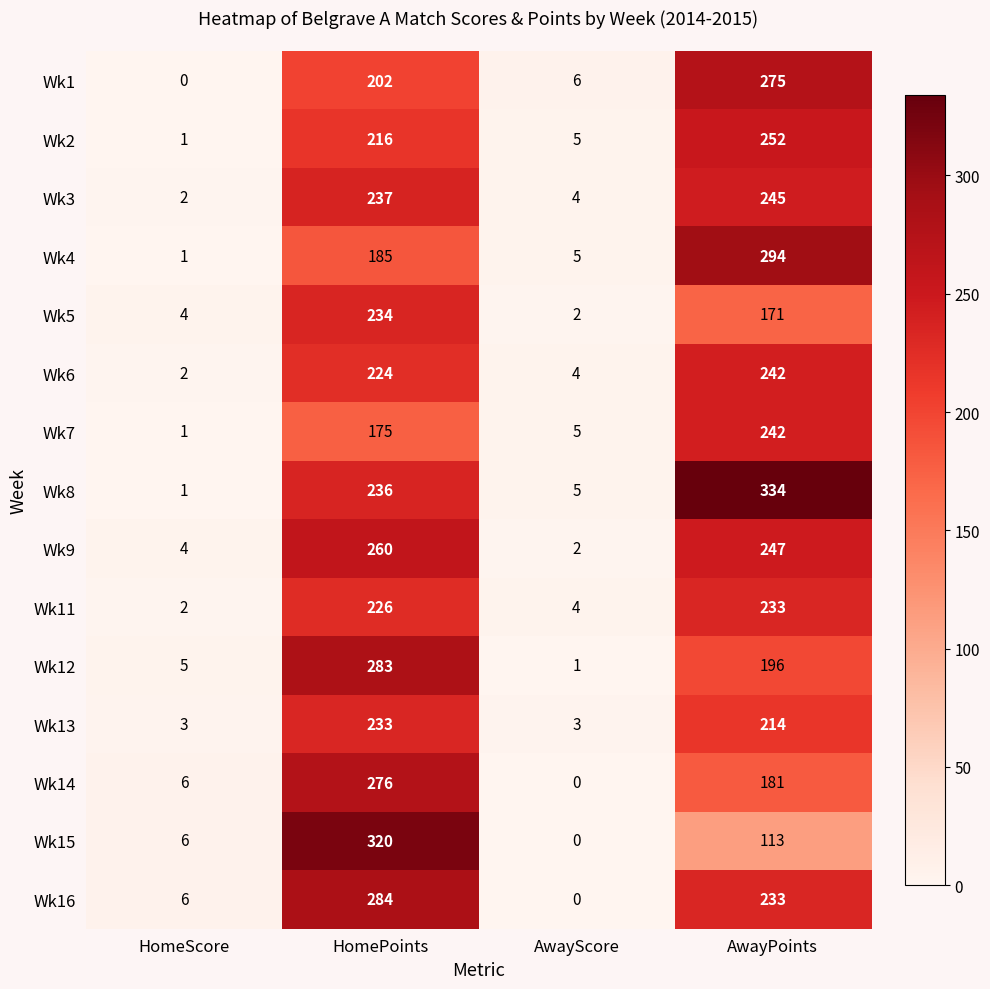

Which series changed the most between HomeScore and HomePoints?

Wk15